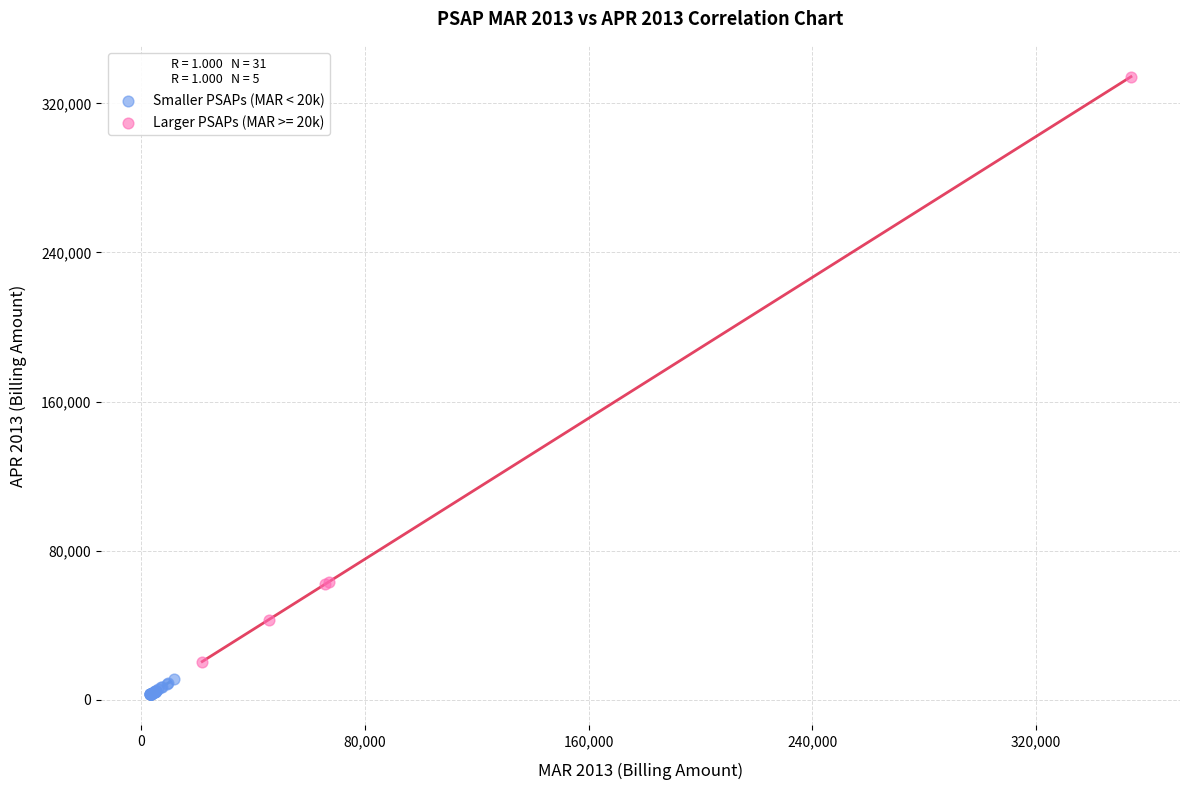

Which series contains the lowest Y value?

Smaller PSAPs (MAR < 20k)